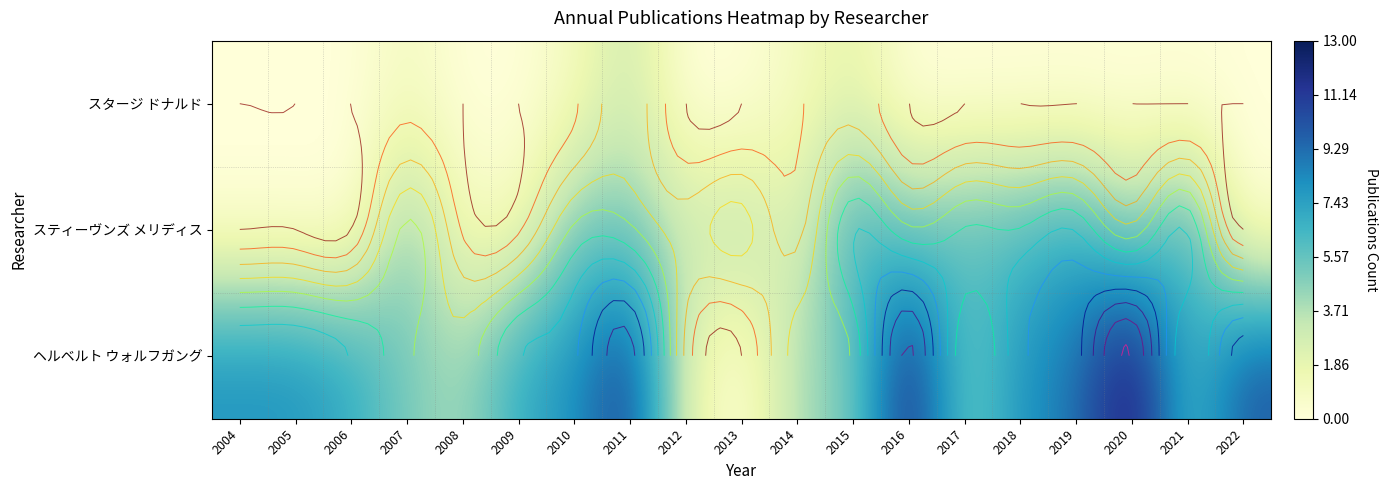

Which series has the largest total across all categories?

ヘルベルト ウォルフガング